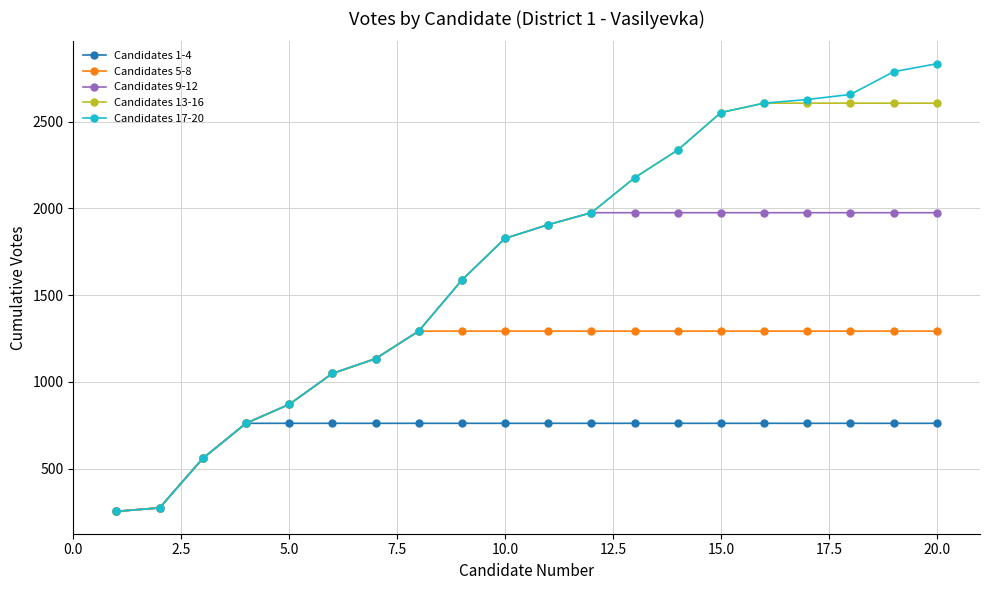

Does the chart display data point markers on the line(s)?

Yes